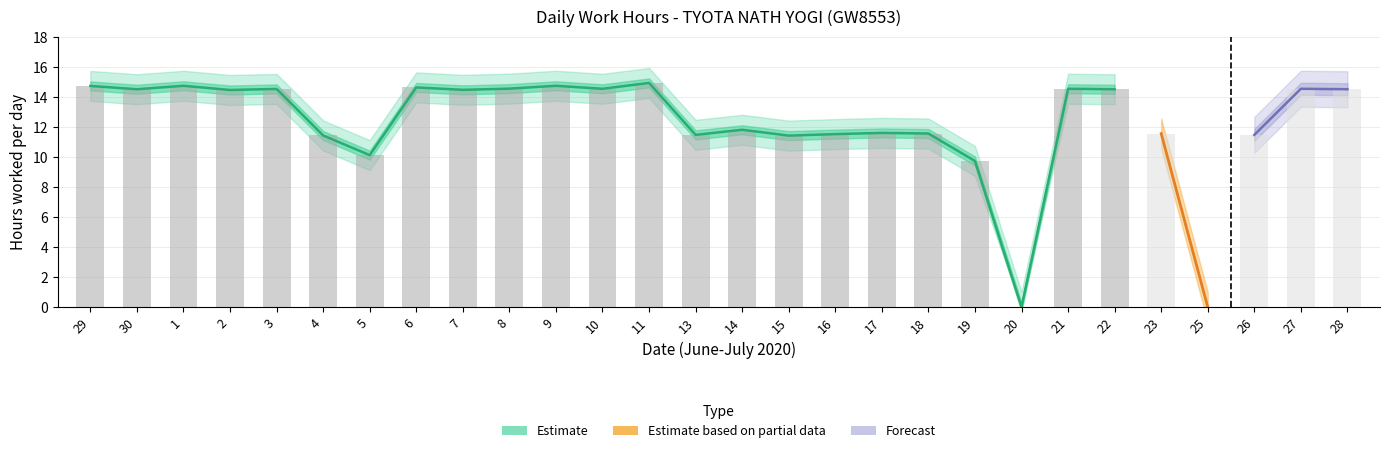

What position from the right is 22?

6